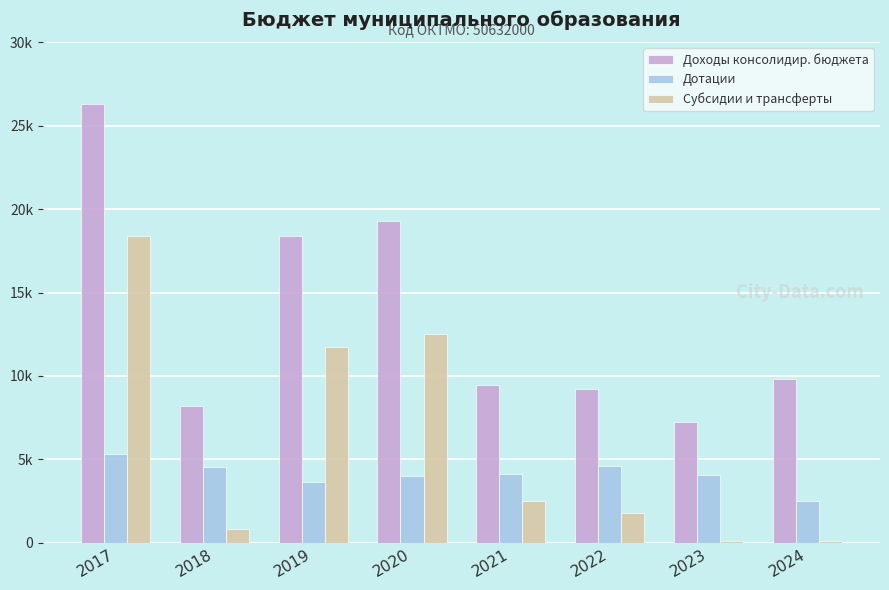

Reading left to right, what are all the values shown in this chart?

Доходы консолидир. бюджета: 26268.3	8179.2	18377.7	19300.8	9487.6	9212.9	7220.2	9842.0
Дотации: 5313.5	4528.8	3625.5	3992.1	4118.8	4585.0	4086.1	2535.0
Субсидии и трансферты: 18414.0	828.2	11765.1	12499.1	2526.0	1769.9	117.0	121.1